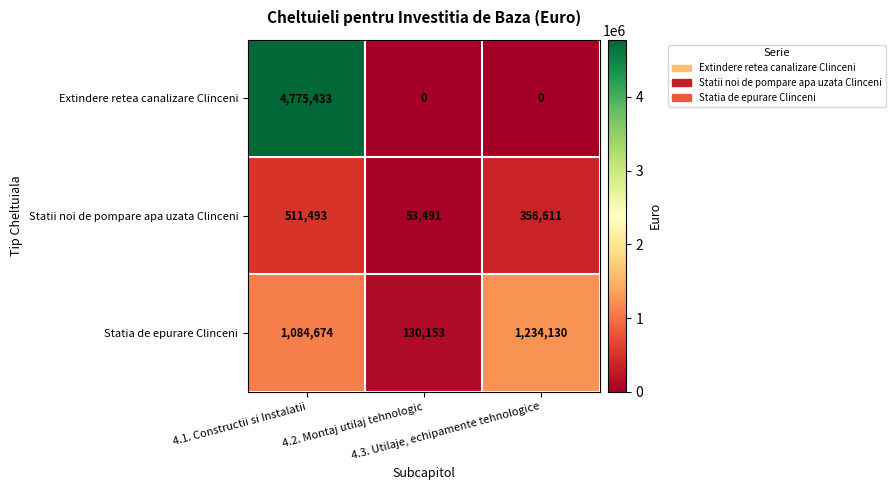

Which series has the largest total across all categories?

Extindere retea canalizare Clinceni